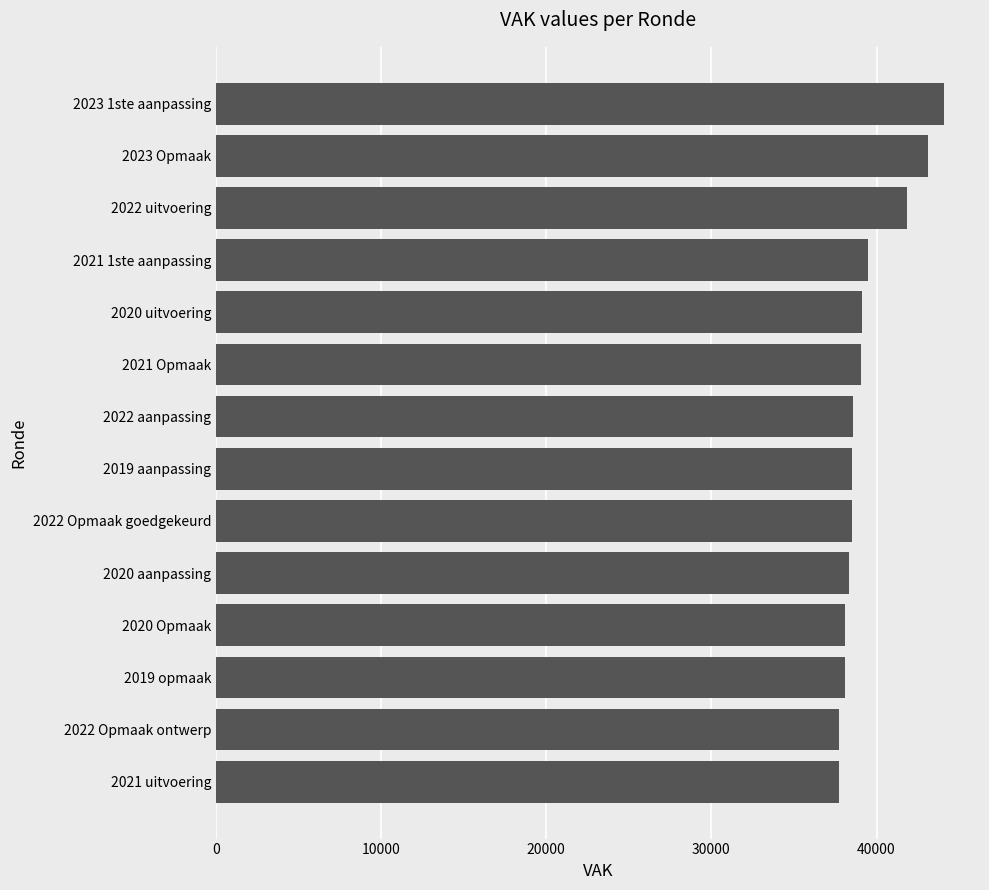

What is the minimum value shown in the chart?

37699